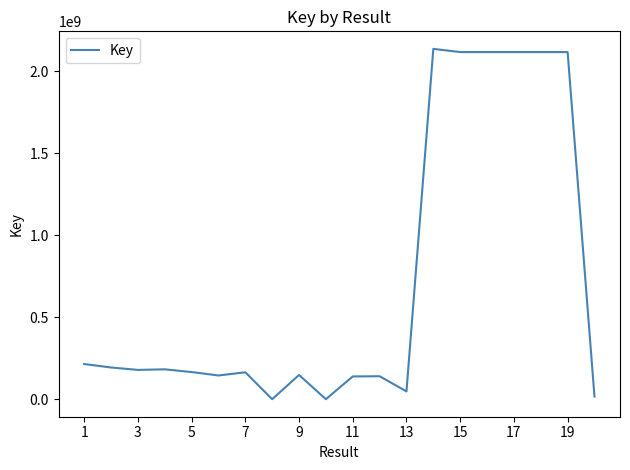

What is the difference between the maximum and minimum values?

2137317621